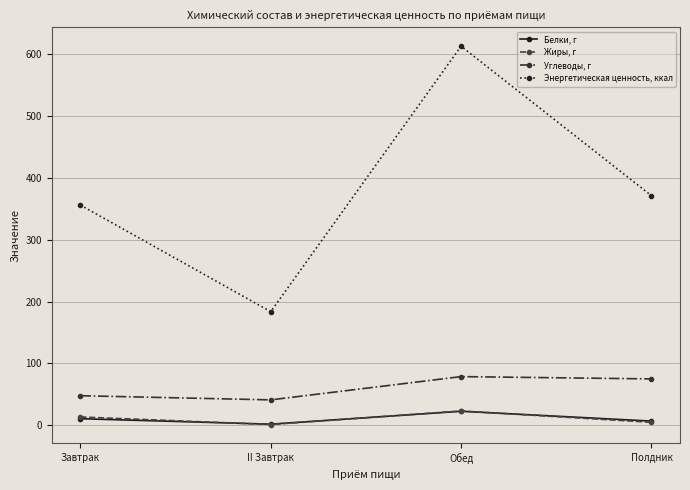

What is the value of the Белки, г point at the 2nd from the left?

1.7